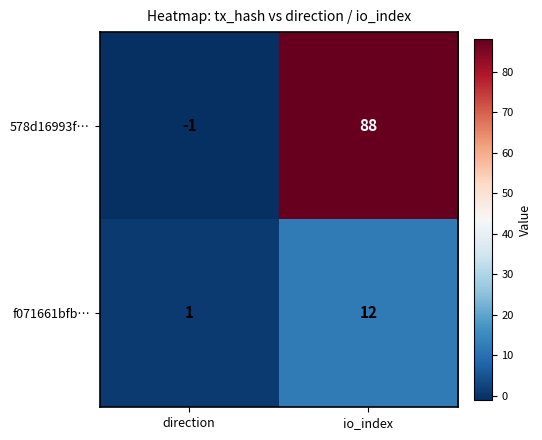

List the series in order of their overall mean, lowest first.

f071661bfb…, 578d16993f…